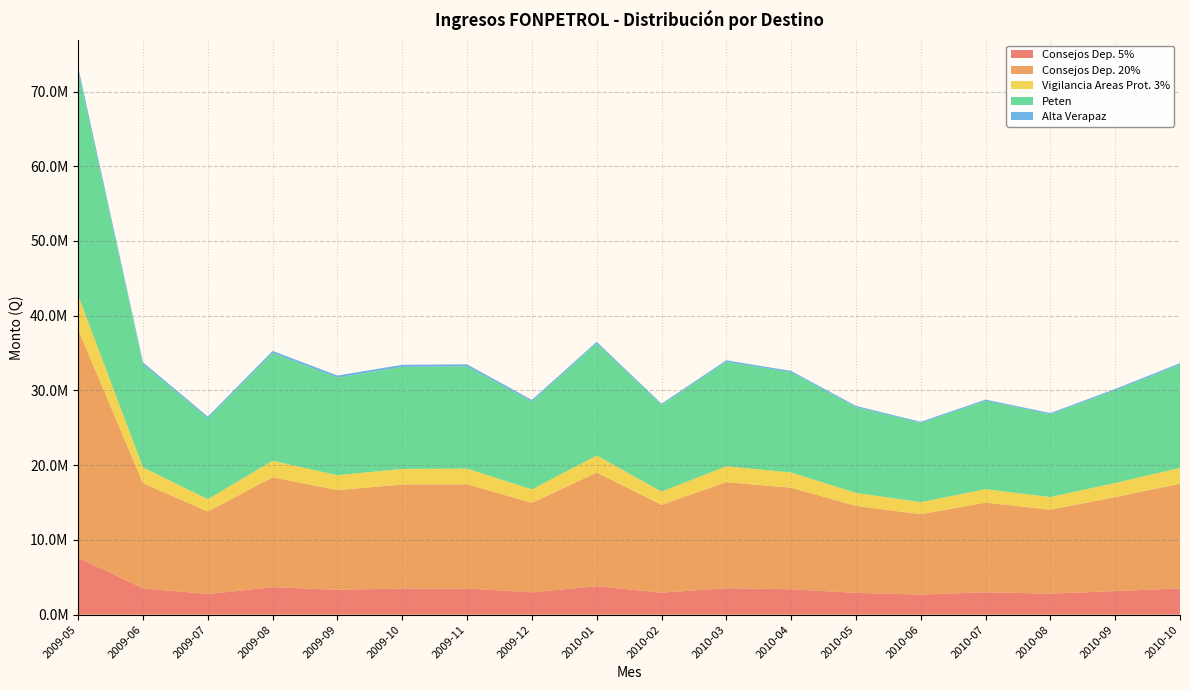

Reading left to right, what are all the values shown in this chart?

Consejos Dep. 5%: 2009-05=7628469.7	2009-06=3517138.1	2009-07=2760715.5	2009-08=3676451.3	2009-09=3333437.7	2009-10=3482879.4	2009-11=3489356.4	2009-12=2992764.6	2010-01=3803272.3	2010-02=2940637.3	2010-03=3545399.1	2010-04=3397275.7	2010-05=2909994.9	2010-06=2687748.2	2010-07=2997891.5	2010-08=2810016.0	2010-09=3145996.2	2010-10=3505553.7
Consejos Dep. 20%: 2009-05=30513878.8	2009-06=14068552.6	2009-07=11042862.0	2009-08=14705805.3	2009-09=13333750.6	2009-10=13931517.5	2009-11=13957425.6	2009-12=11971058.2	2010-01=15213089.2	2010-02=11762549.1	2010-03=14181596.5	2010-04=13589102.7	2010-05=11639979.5	2010-06=10750993.0	2010-07=11991566.1	2010-08=11240064.0	2010-09=12583984.7	2010-10=14022214.8
Vigilancia Areas Prot. 3%: 2009-05=4577081.8	2009-06=2110282.9	2009-07=1656429.3	2009-08=2205870.8	2009-09=2000062.6	2009-10=2089727.6	2009-11=2093613.8	2009-12=1795658.7	2010-01=2281963.4	2010-02=1764382.4	2010-03=2127239.5	2010-04=2038365.4	2010-05=1745996.9	2010-06=1612648.9	2010-07=1798734.9	2010-08=1686009.6	2010-09=1887597.7	2010-10=2103332.2
Peten: 2009-05=29891090.6	2009-06=13781413.4	2009-07=10817477.2	2009-08=14405659.8	2009-09=13061608.8	2009-10=13647175.3	2009-11=13672554.5	2009-12=11726728.9	2010-01=14989608.9	2010-02=11589757.2	2010-03=13973268.9	2010-04=13389478.8	2010-05=11468988.2	2010-06=10593060.9	2010-07=11815410.0	2010-08=11074947.4	2010-09=12399126.0	2010-10=13816228.5
Alta Verapaz: 2009-05=622788.3	2009-06=287139.2	2009-07=225384.8	2009-08=300145.5	2009-09=272141.8	2009-10=284342.3	2009-11=284871.1	2009-12=244329.3	2010-01=223480.3	2010-02=172791.8	2010-03=208327.7	2010-04=199623.9	2010-05=170991.3	2010-06=157932.1	2010-07=176156.1	2010-08=165116.5	2010-09=184858.7	2010-10=205986.3